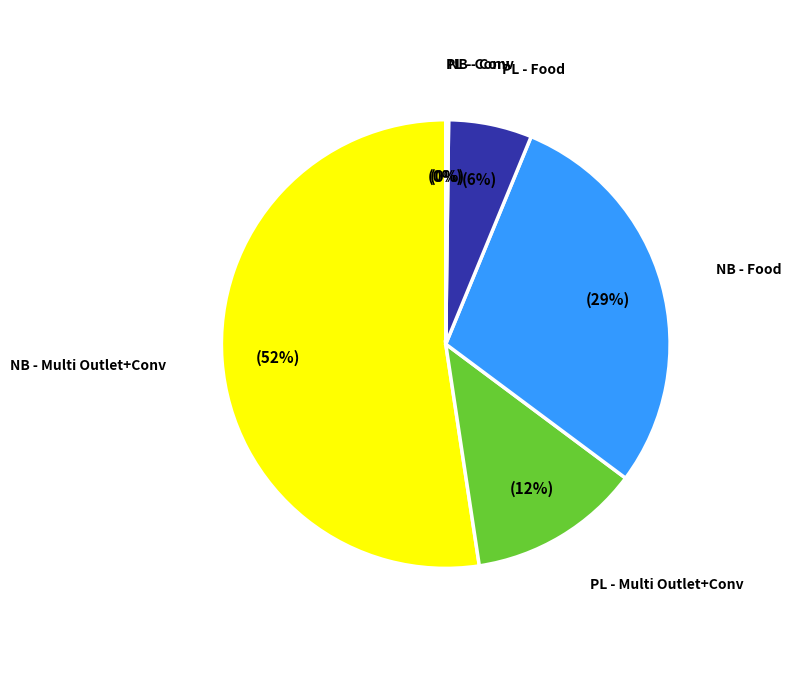

To the nearest percent, what is the average slice percentage?

17%